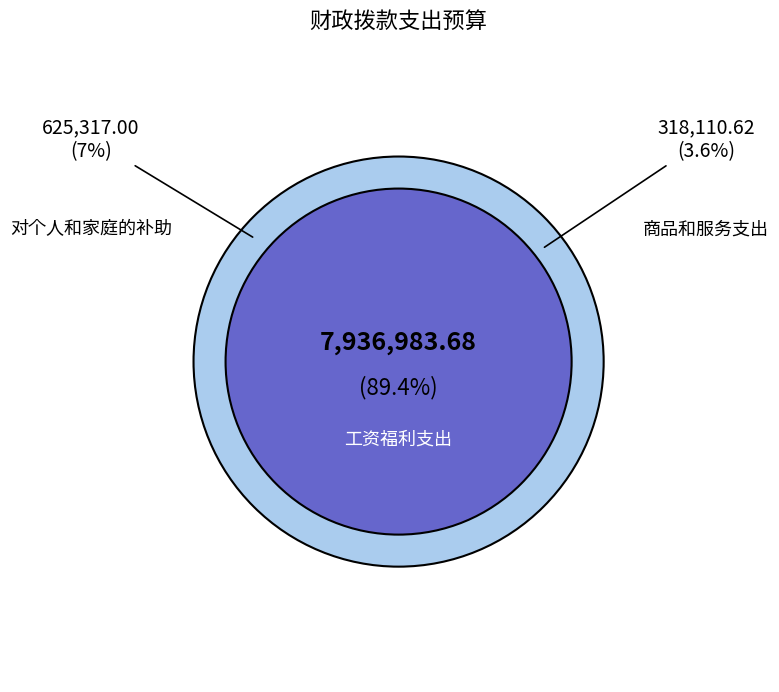

Count the number of slices in the pie.

3